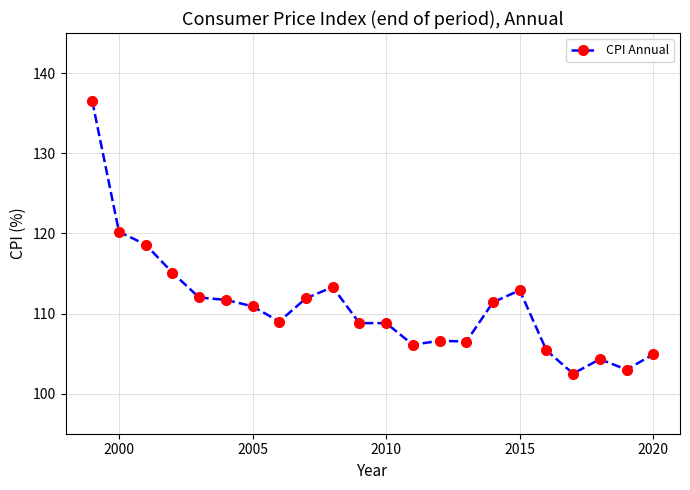

True or false: the data has more than 2 interior local peaks.

True